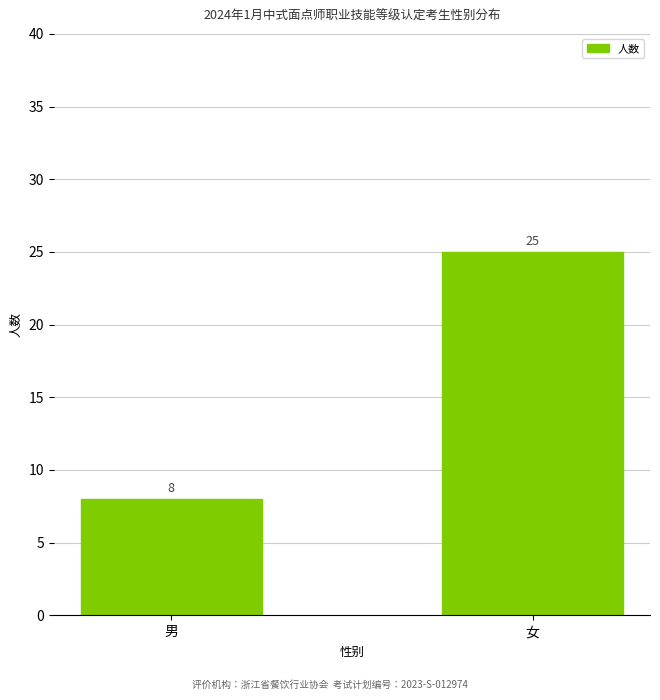

Reading left to right, list all the values displayed in this chart.

8	25